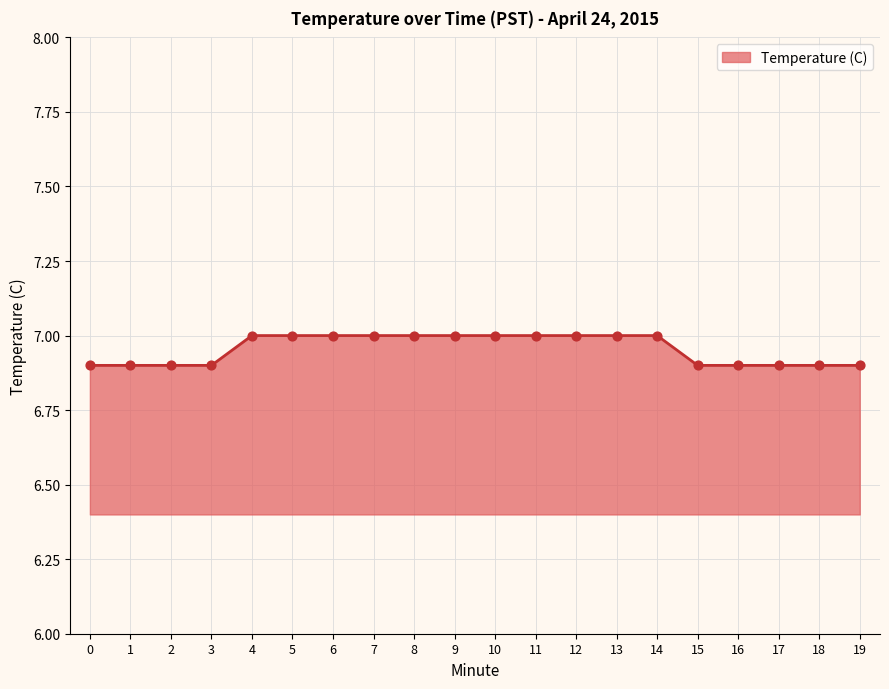

Approximately how many times larger is the value at 0 compared to 17?

1.0